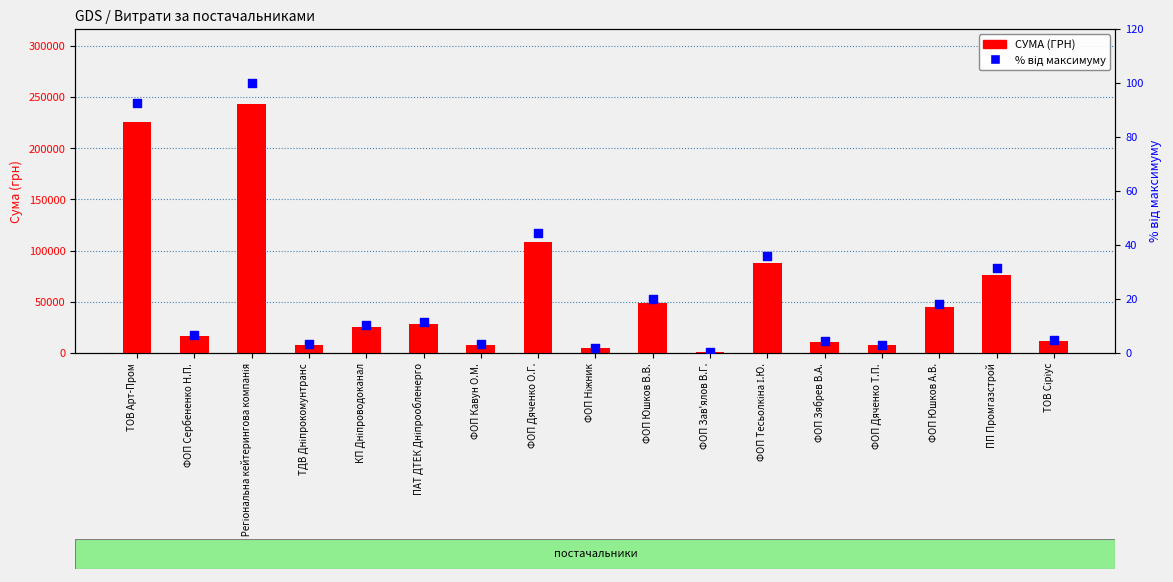

At which category is the sum across all series the highest?

ТОВ Регіональна кейтерингова компанія